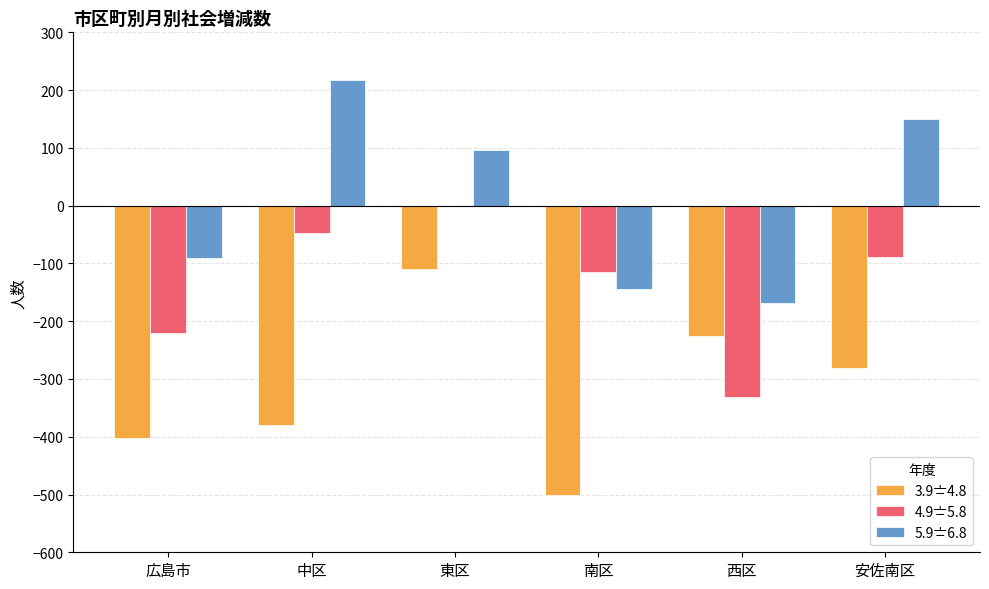

How many values in 5.9〧6.8 are above zero?

3